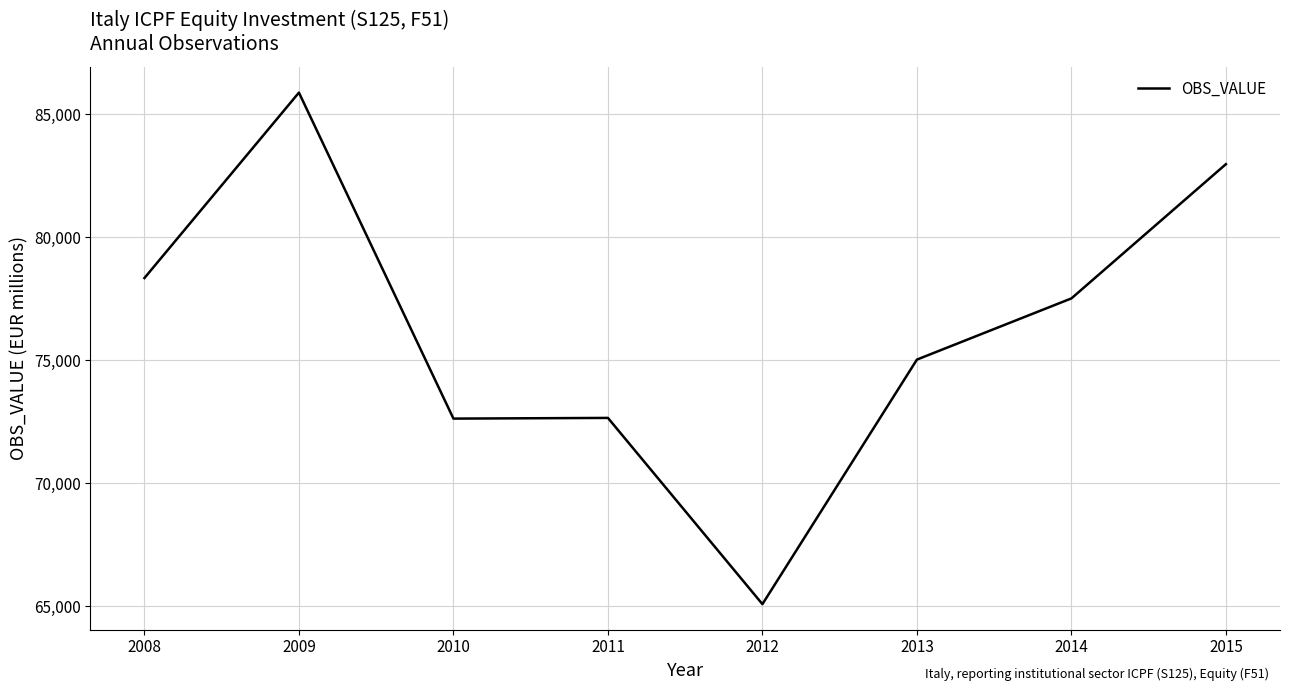

True or false: the data has more than 2 interior local peaks.

False